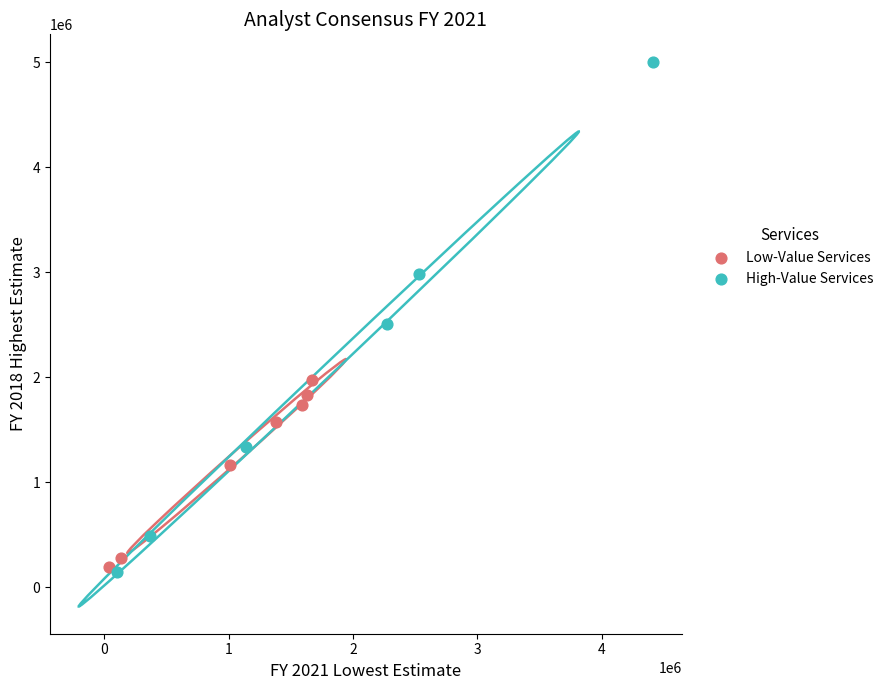

Which series has the largest Y range (max minus min)?

High-Value Services